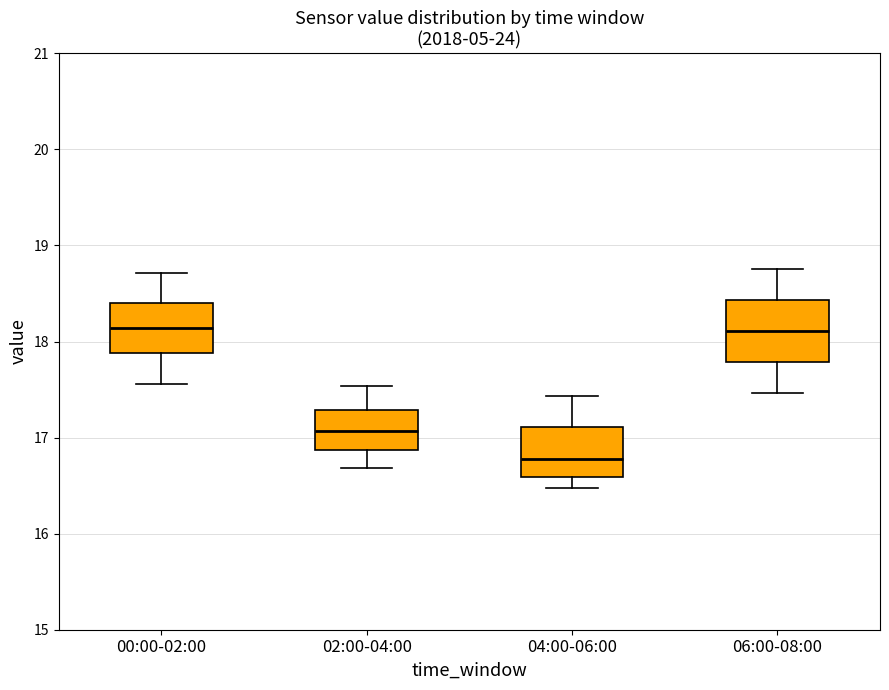

Where is the lower edge of the box for 04:00-06:00 on the y-axis? The values are not printed on the chart, so give them approximately, as read against the axis.

16.6